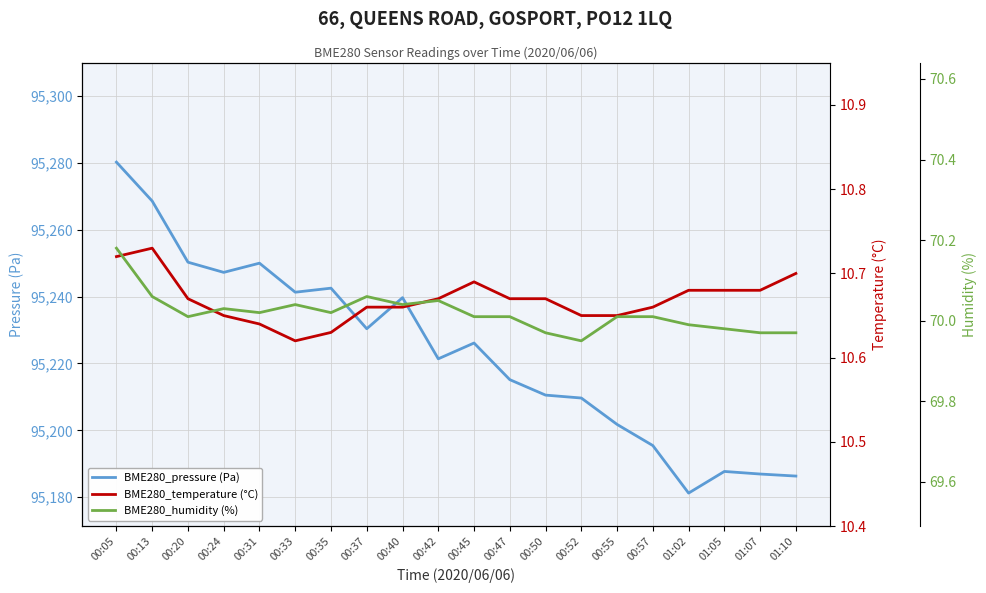

How many interior local peaks does the BME280_pressure (Pa) series have?

5